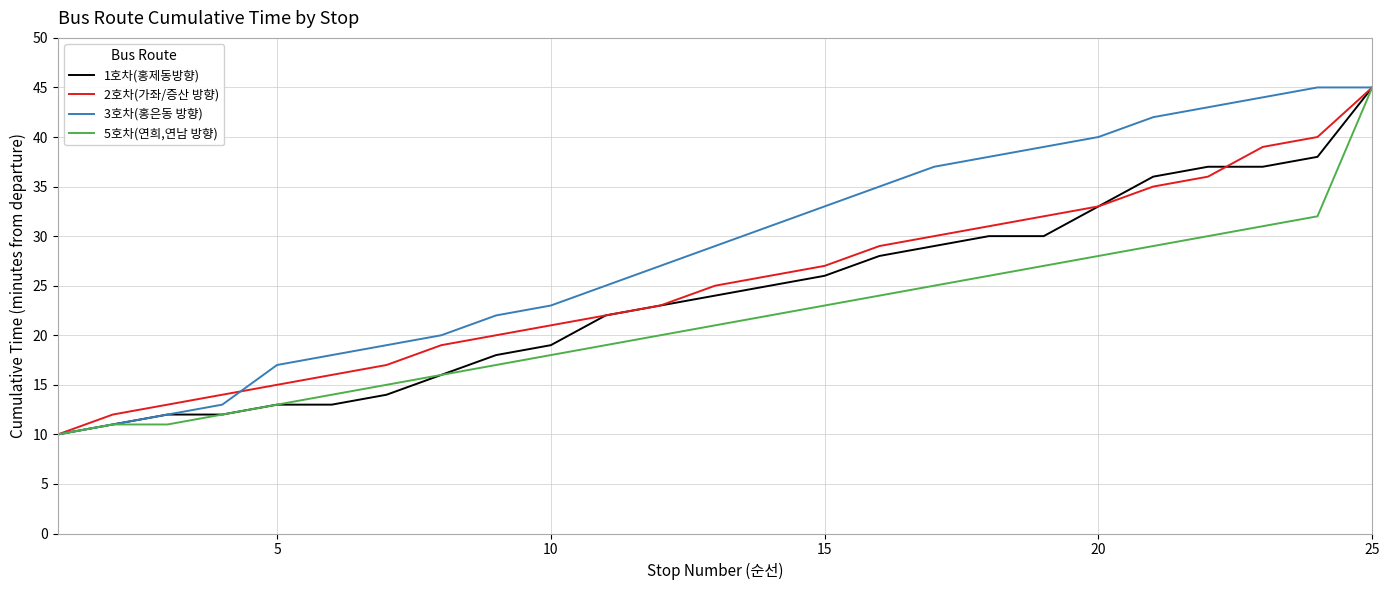

Count the number of data series in this chart.

4